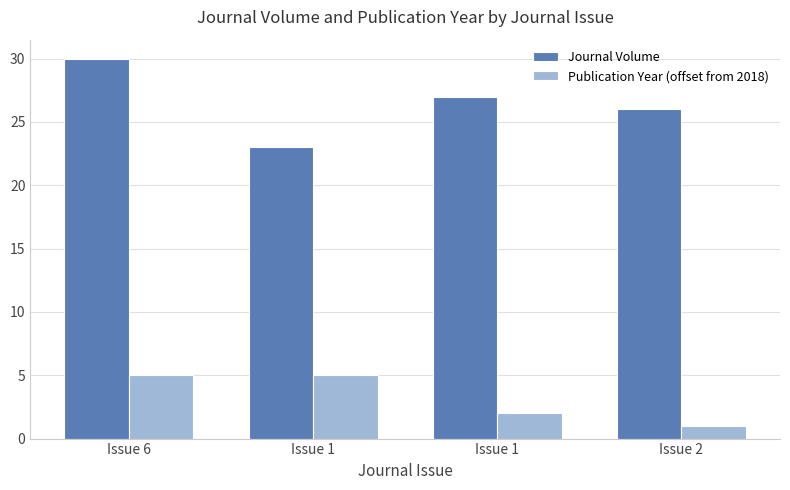

How many Publication Year (offset from 2018) values are between 2 and 5?

3